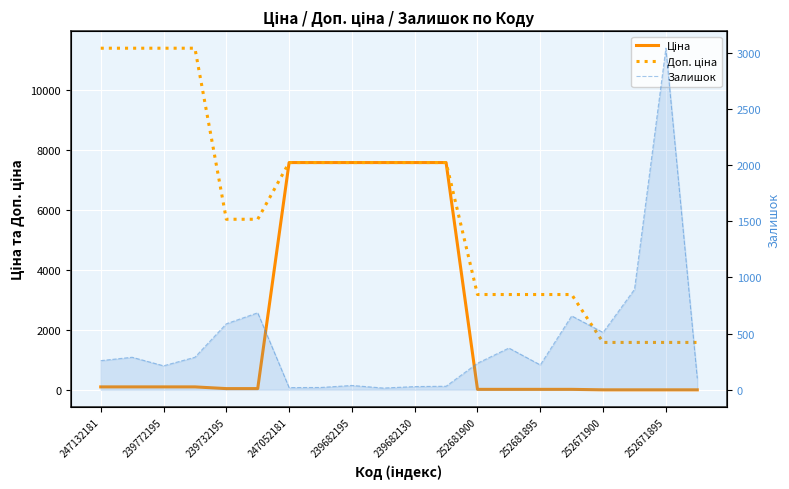

Count the number of categories in the chart.

20